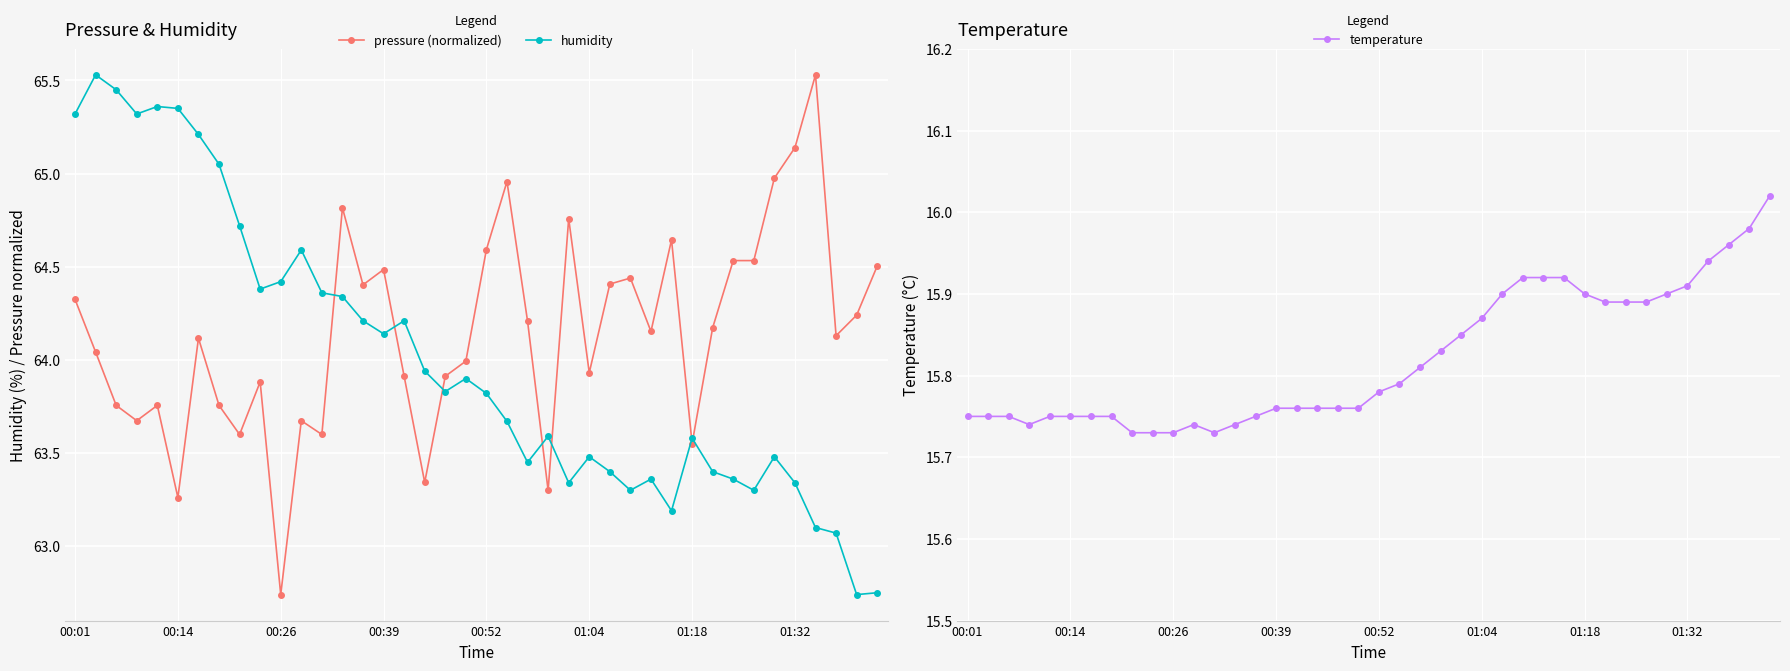

How many data points does each series have?

40